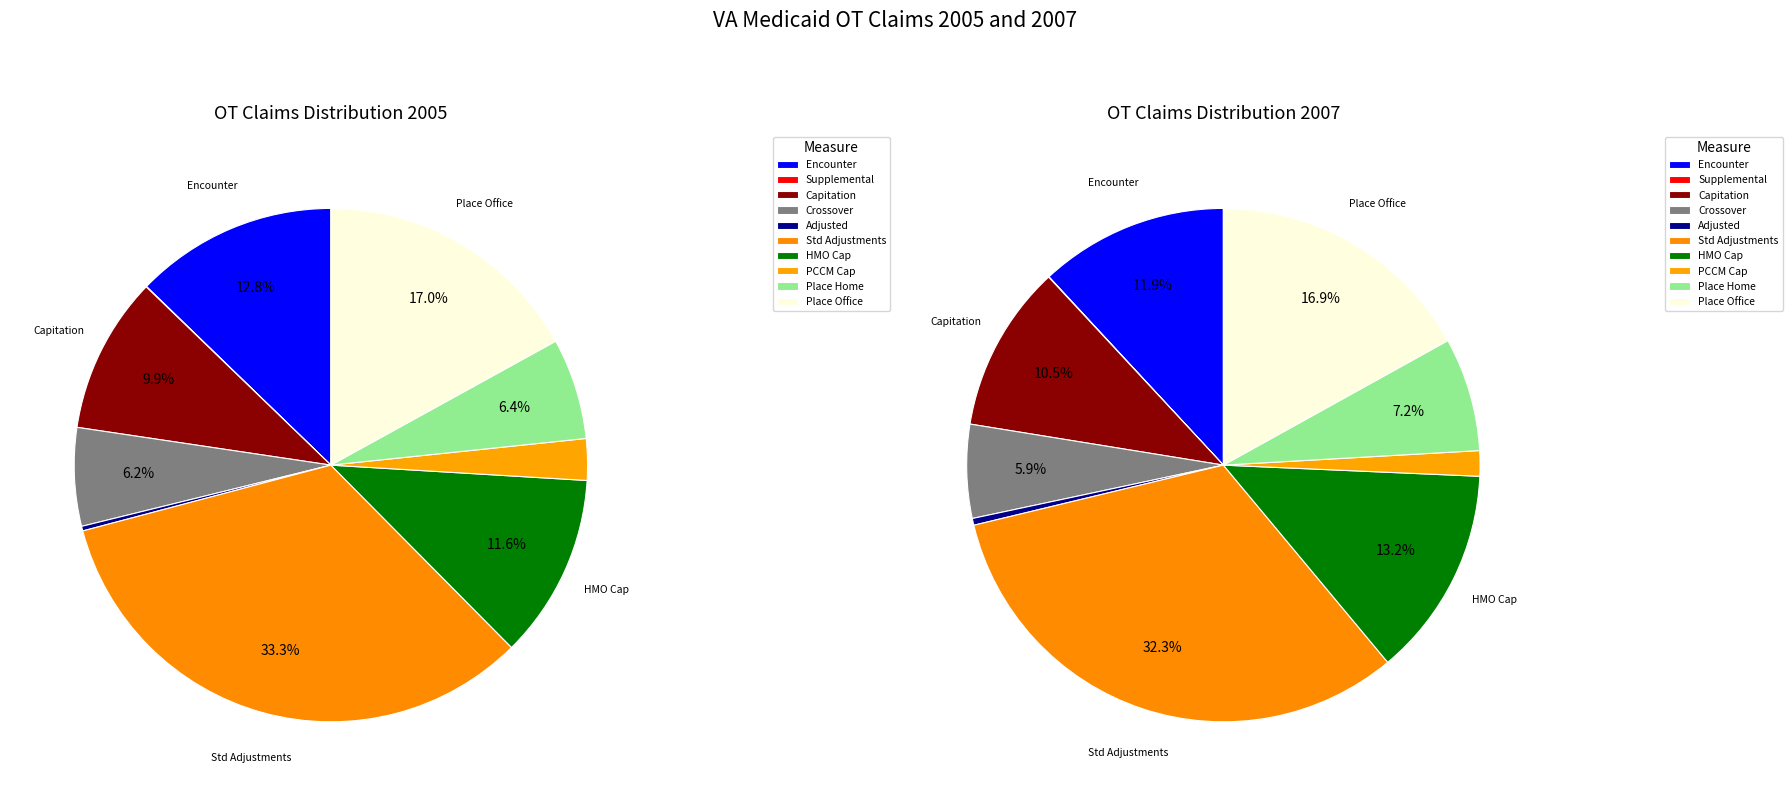

Which has a higher value, % Supplemental Claims or % Claims with HMO Capitation?

% Claims with HMO Capitation